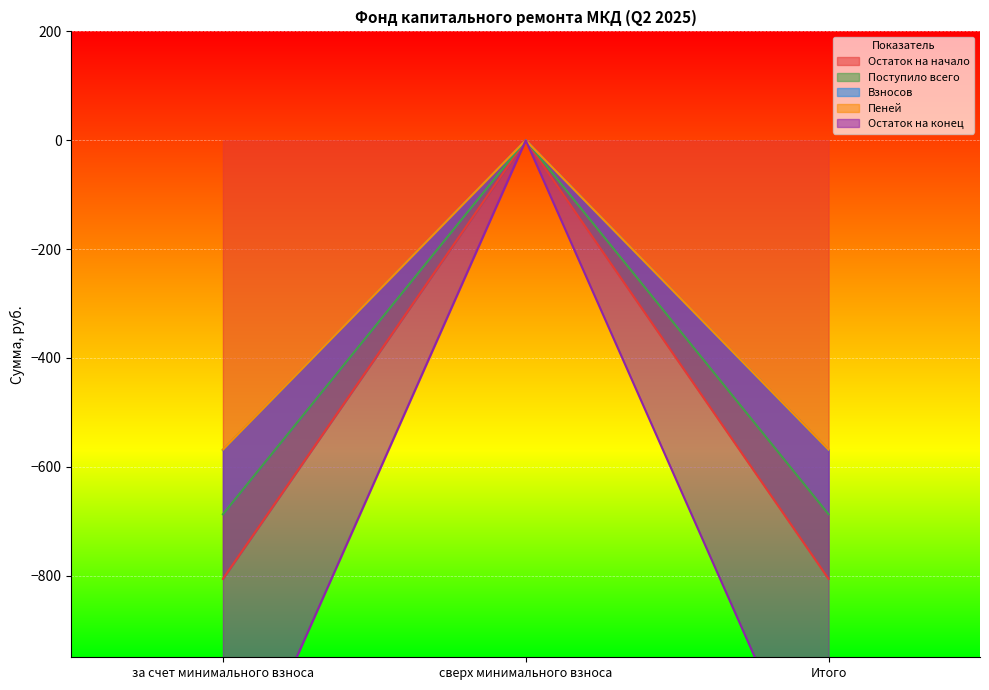

Where is Взносов nearest to the value -284?

сверх минимального взноса